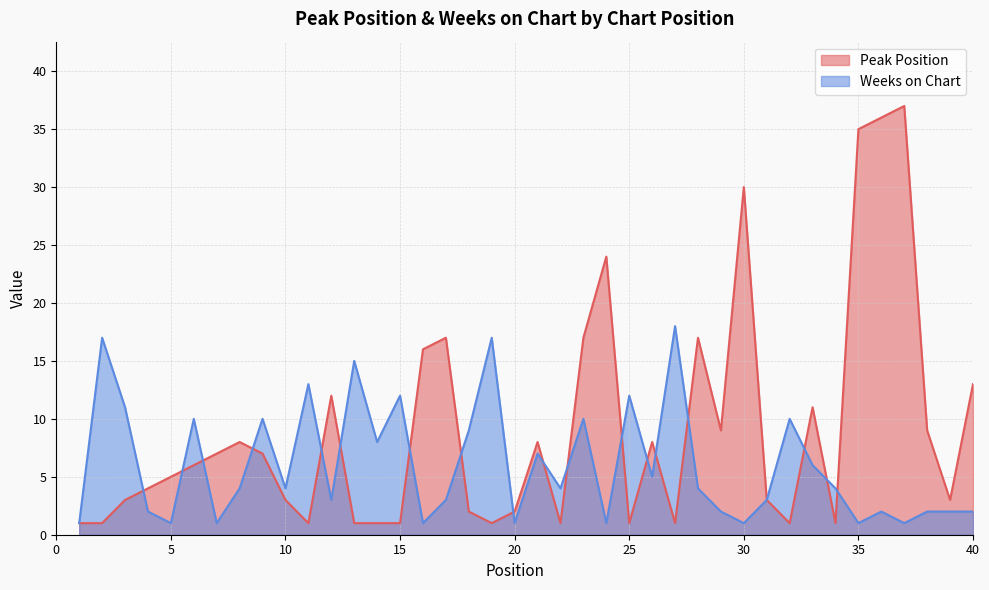

What is the maximum value for Peak Position?

37